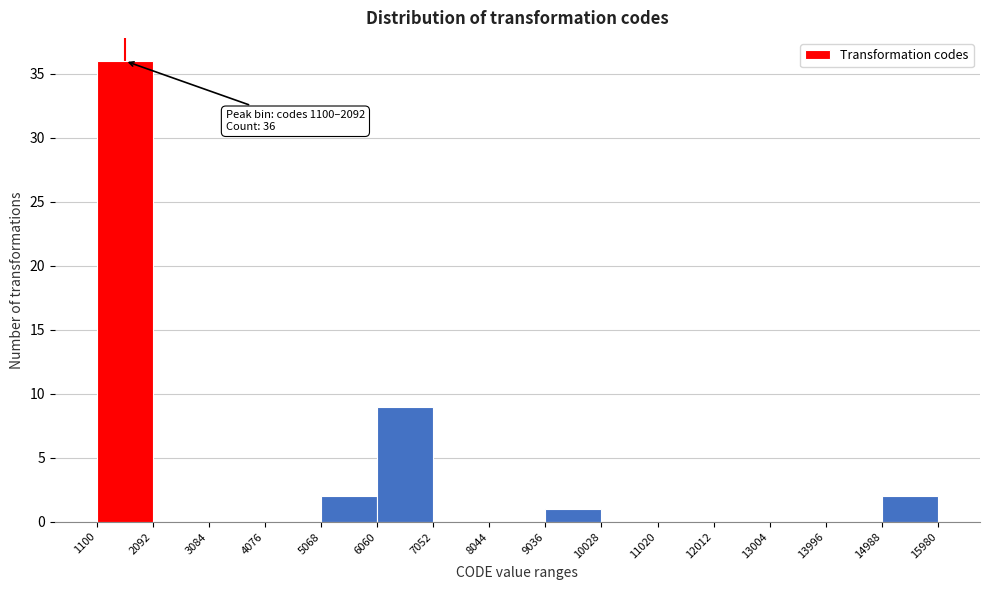

Over which range of the x-axis is the bar tallest?

1100 to 2092